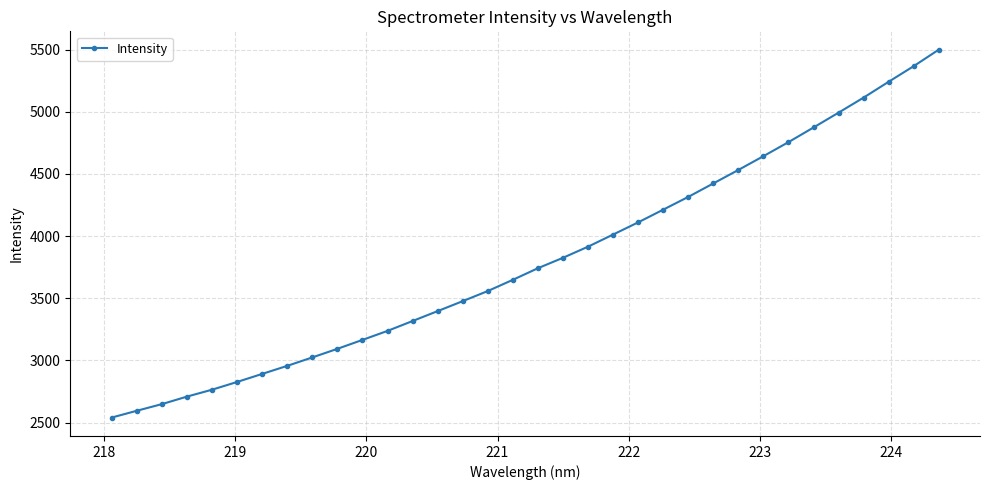

What is the minimum value shown in the chart?

2541.0